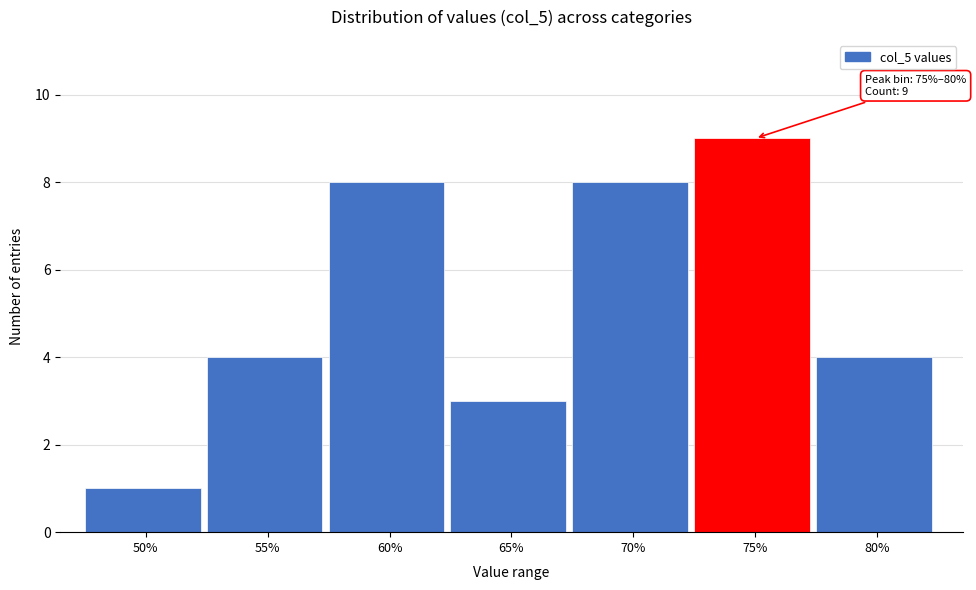

Reading left to right, what are all the values shown in this chart?

1	4	8	3	8	9	4